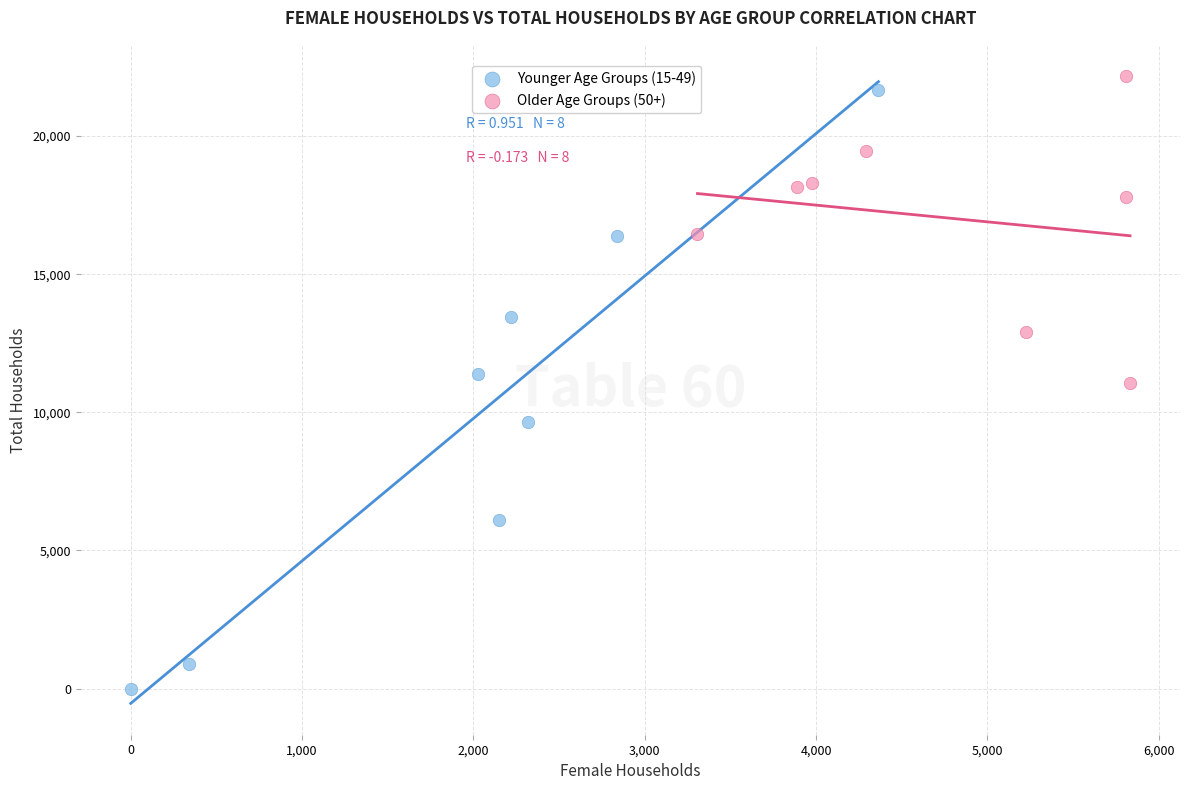

Which series has the widest spread of Y values?

Younger Age Groups (15-49)